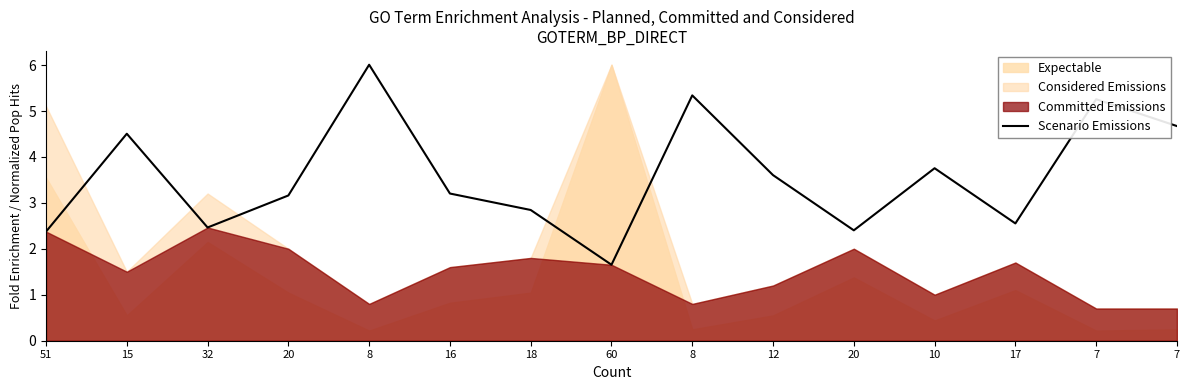

How many lines are shown in the chart?

1